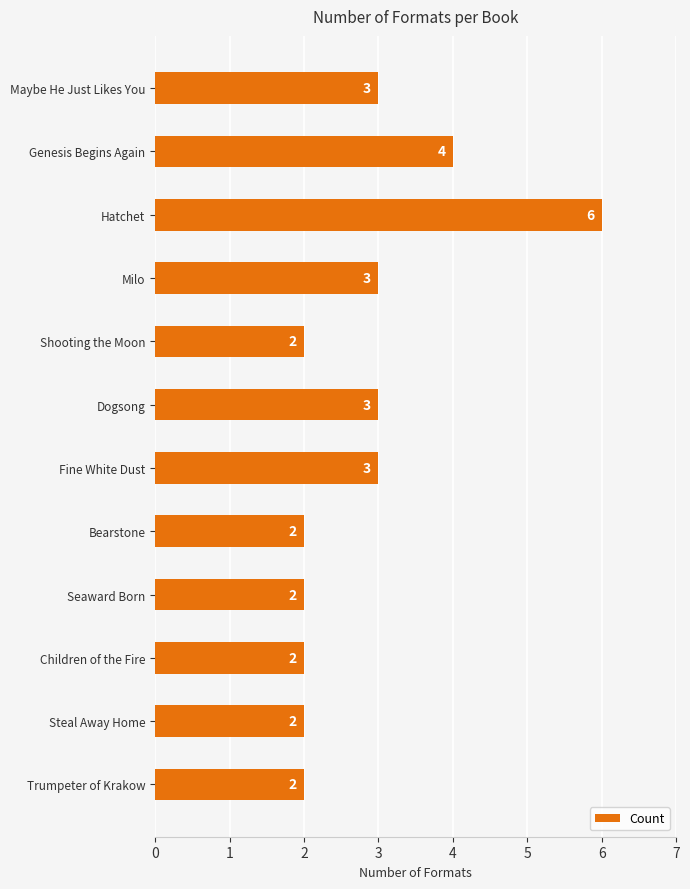

How many series are shown in this chart?

1